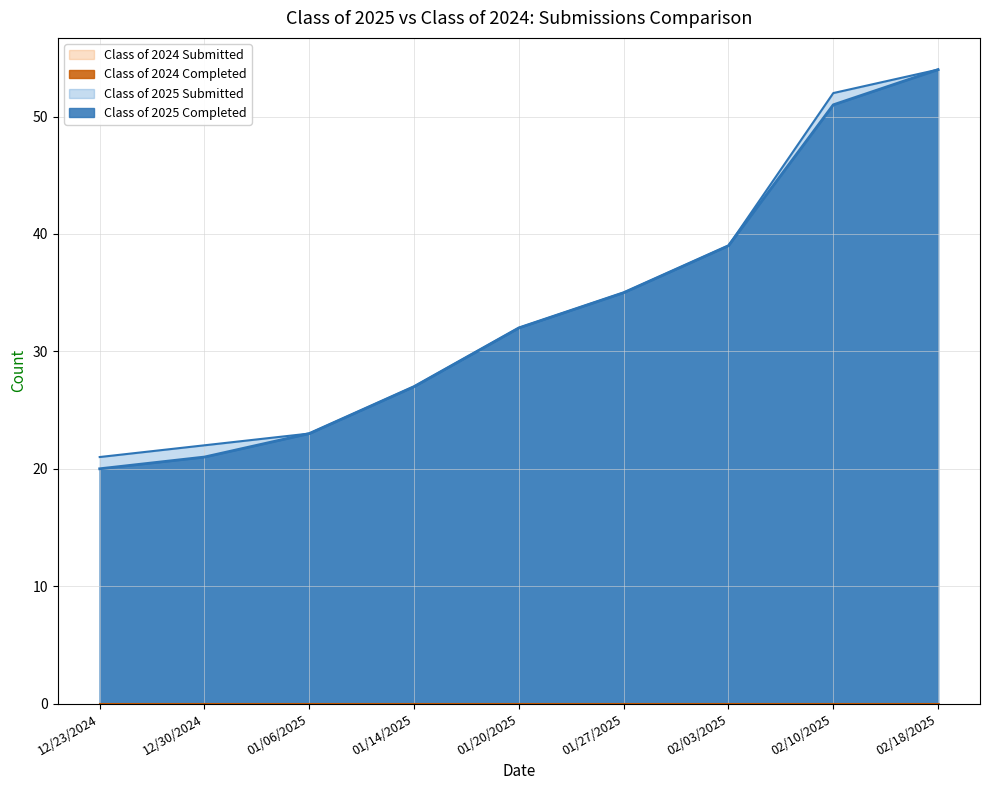

What is the difference between the maximum and minimum values in the Class of 2025 Submitted series?

33